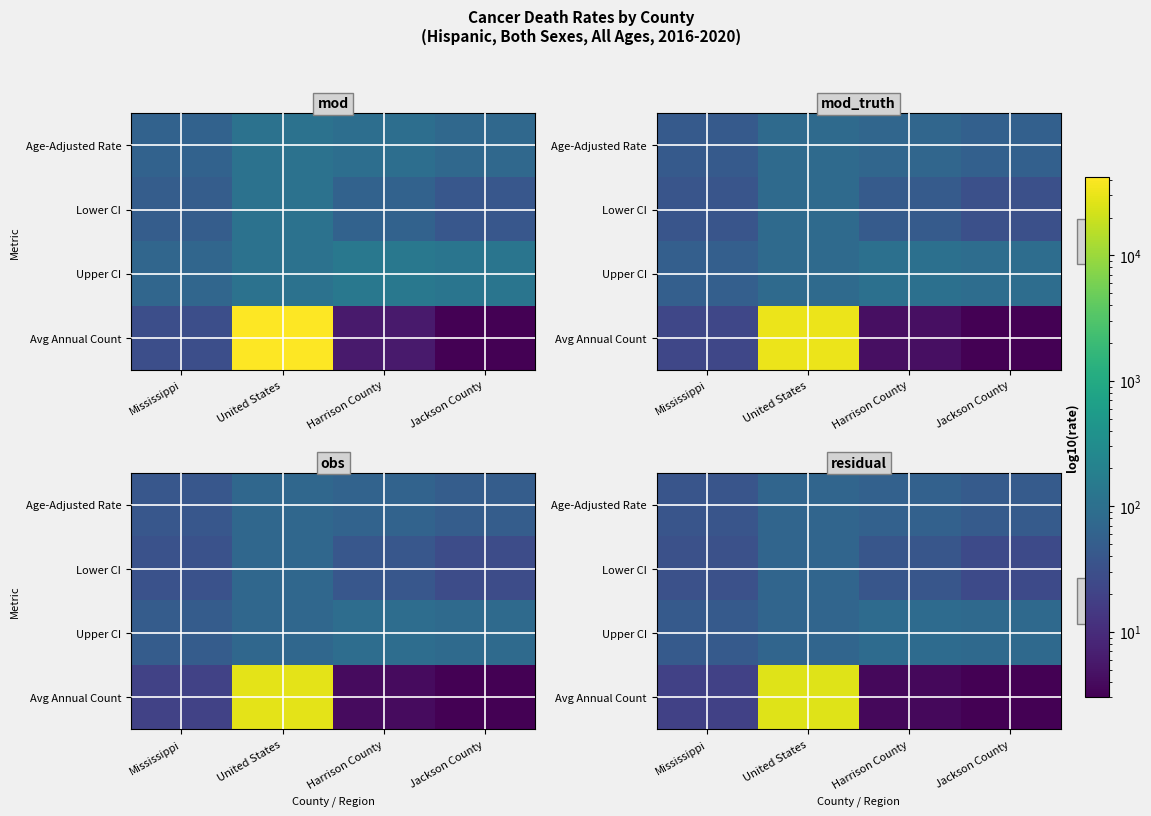

The Lower CI series shows 25.4 at Jackson County. True or false?

True